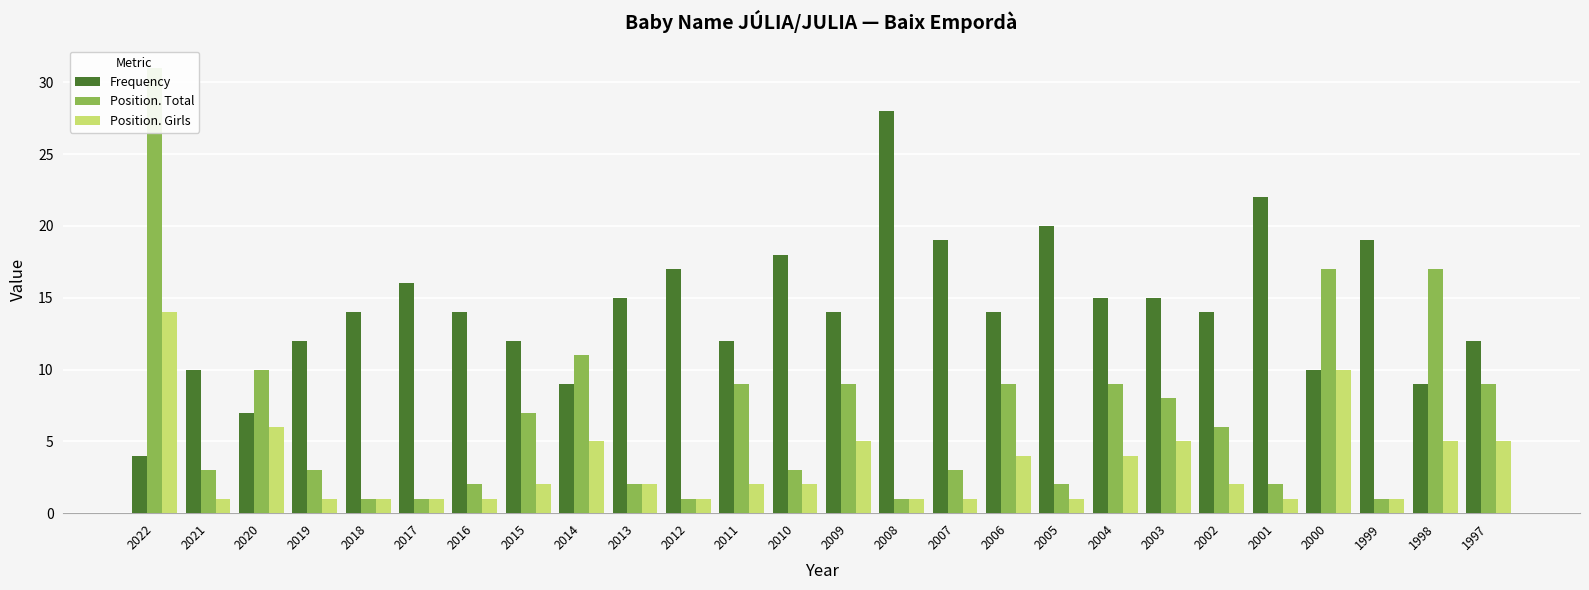

Reading left to right, list all the values displayed in this chart.

Frequency: 4	10	7	12	14	16	14	12	9	15	17	12	18	14	28	19	14	20	15	15	14	22	10	19	9	12
Position. Total: 31	3	10	3	1	1	2	7	11	2	1	9	3	9	1	3	9	2	9	8	6	2	17	1	17	9
Position. Girls: 14	1	6	1	1	1	1	2	5	2	1	2	2	5	1	1	4	1	4	5	2	1	10	1	5	5